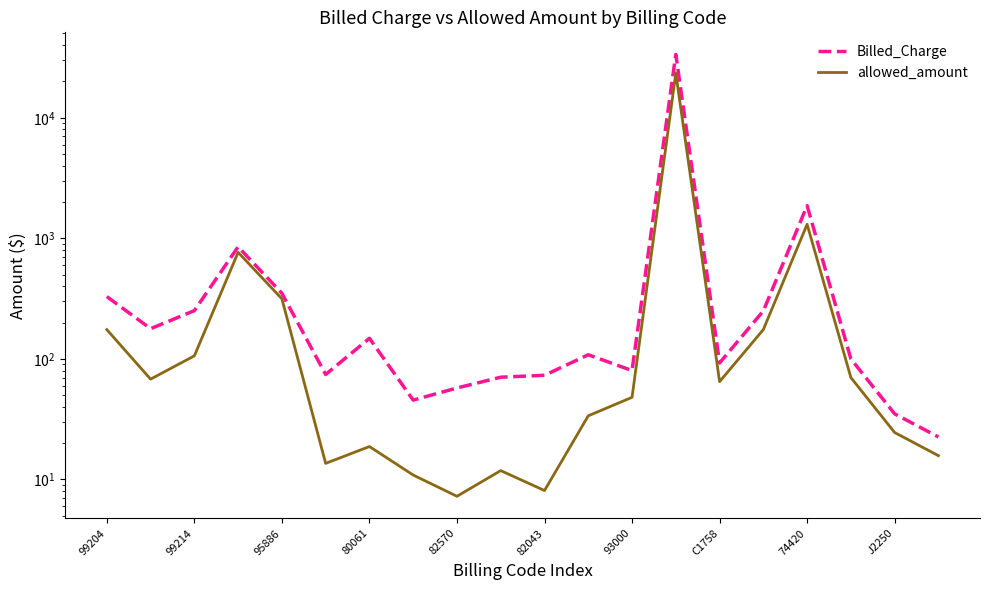

Does the chart have visible grid lines?

No